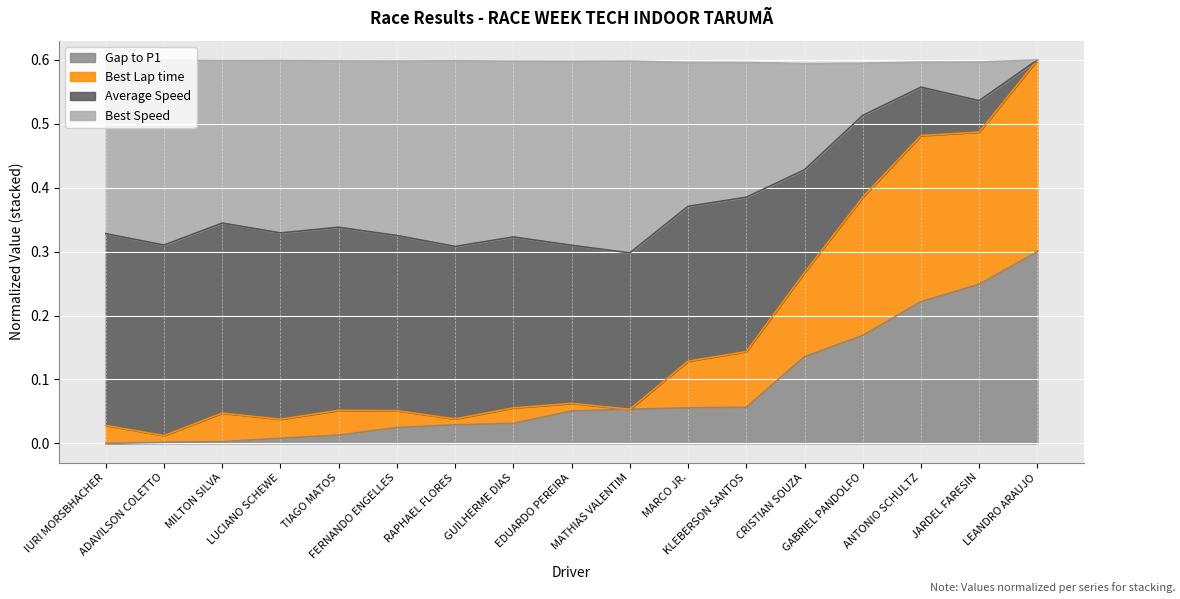

What is the label of the 8th point from the right?

MATHIAS VALENTIM